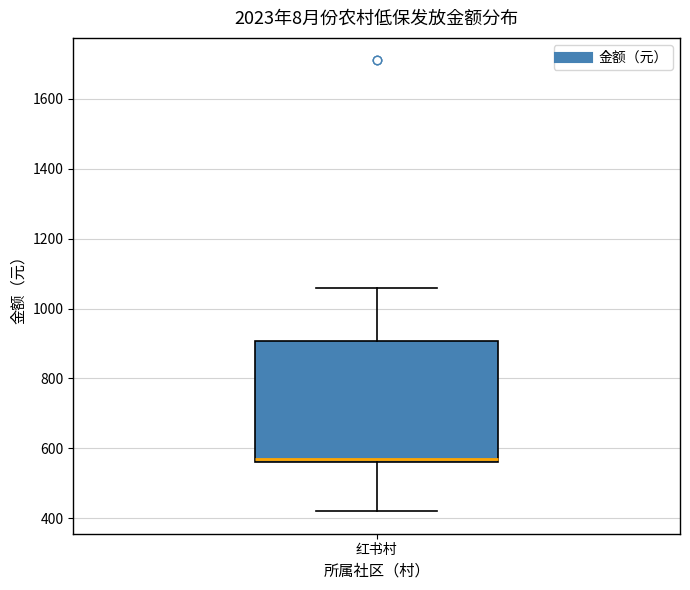

Read this box plot against the y-axis: the position of the median line, the range covered by the box, and the ends of both whiskers. The values are not printed on the chart, so give them approximately, as read against the axis.

median 580, box 560 to 900, whiskers 420 to 1060